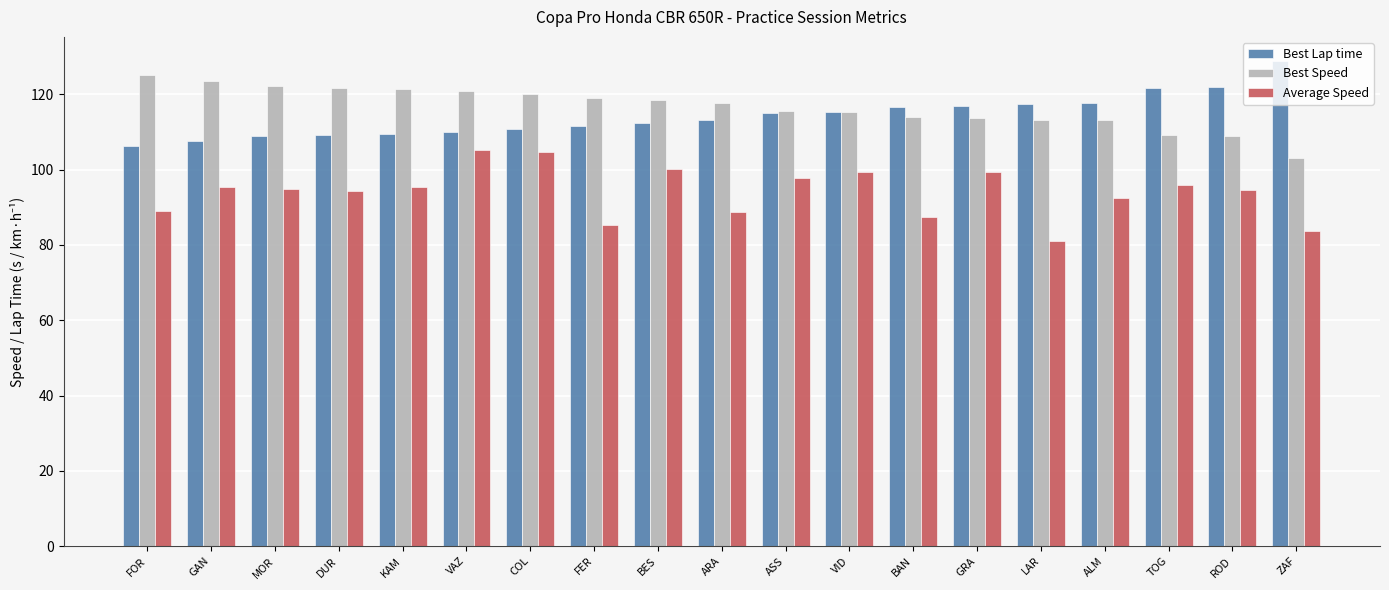

What is the total value across all series at ALM?

323.2